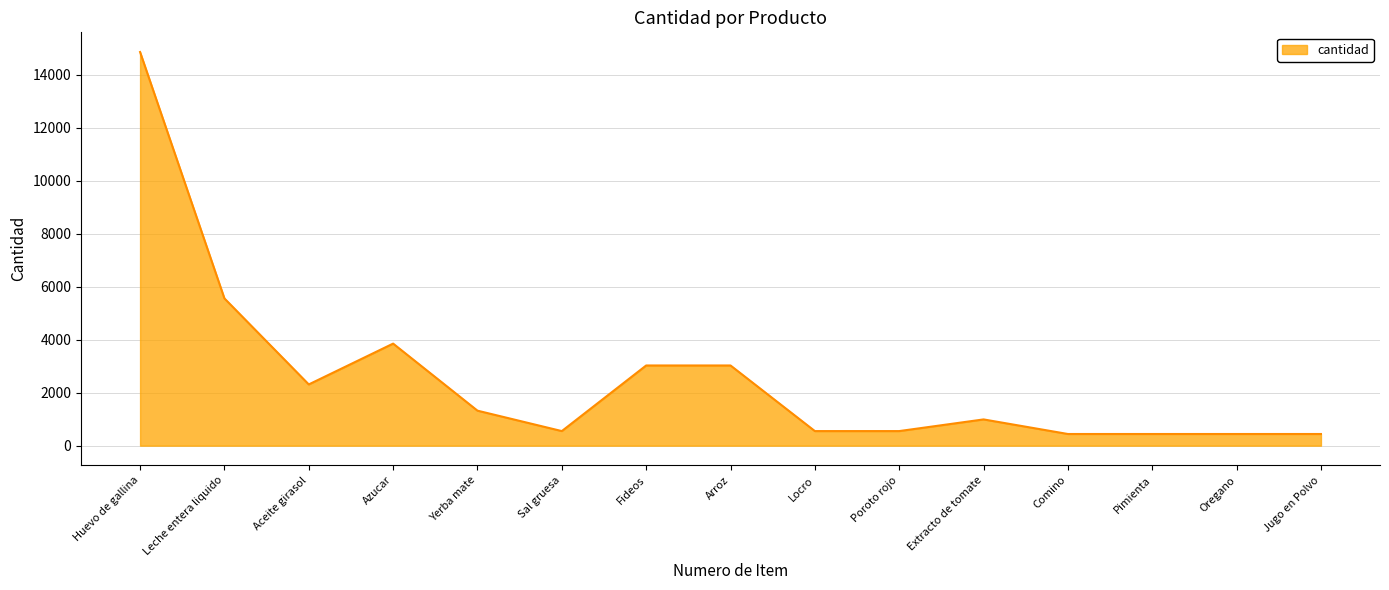

At which category does the data reach its first local valley?

Aceite girasol